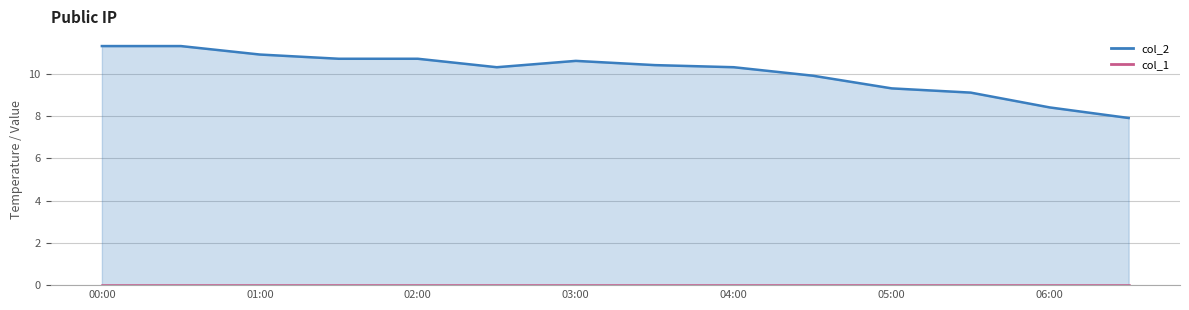

Which category has the highest value across all series?

00:00